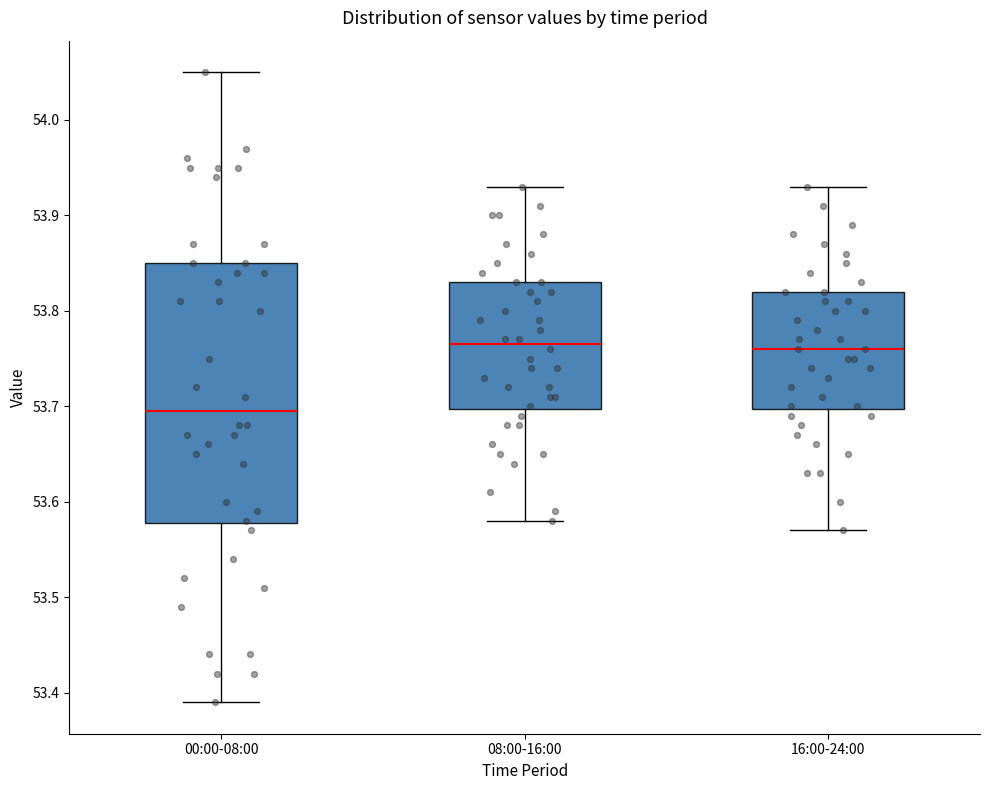

Reading left to right, transcribe this box plot: for each box, give where its median line is, the range the box spans, and where its two whiskers end, as read against the y-axis. The values are not printed on the chart, so give them approximately, as read against the axis.

00:00-08:00: median 53.70, box 53.58 to 53.85, whiskers 53.39 to 54.05
08:00-16:00: median 53.77, box 53.70 to 53.83, whiskers 53.58 to 53.93
16:00-24:00: median 53.76, box 53.70 to 53.82, whiskers 53.57 to 53.93